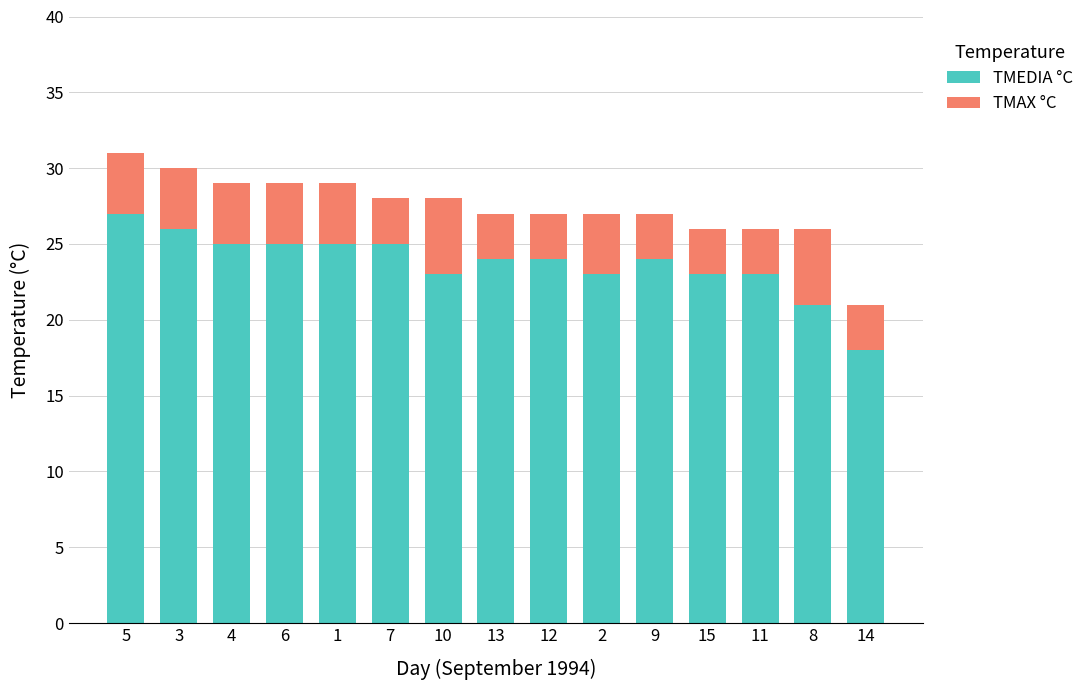

What is the total value across all series at 10?

28